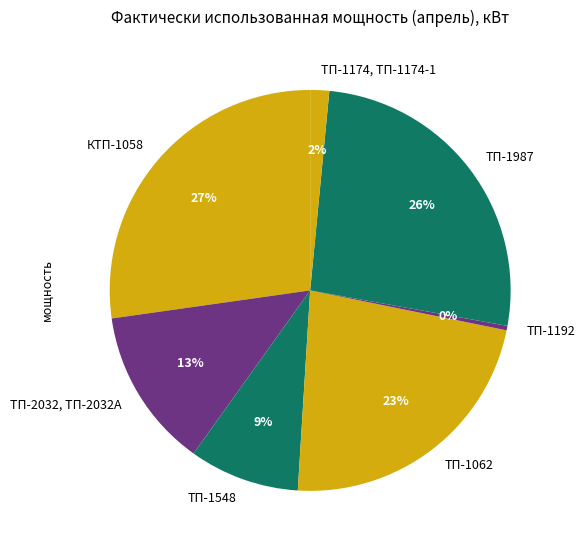

To the nearest percent, what is the average slice percentage?

14%